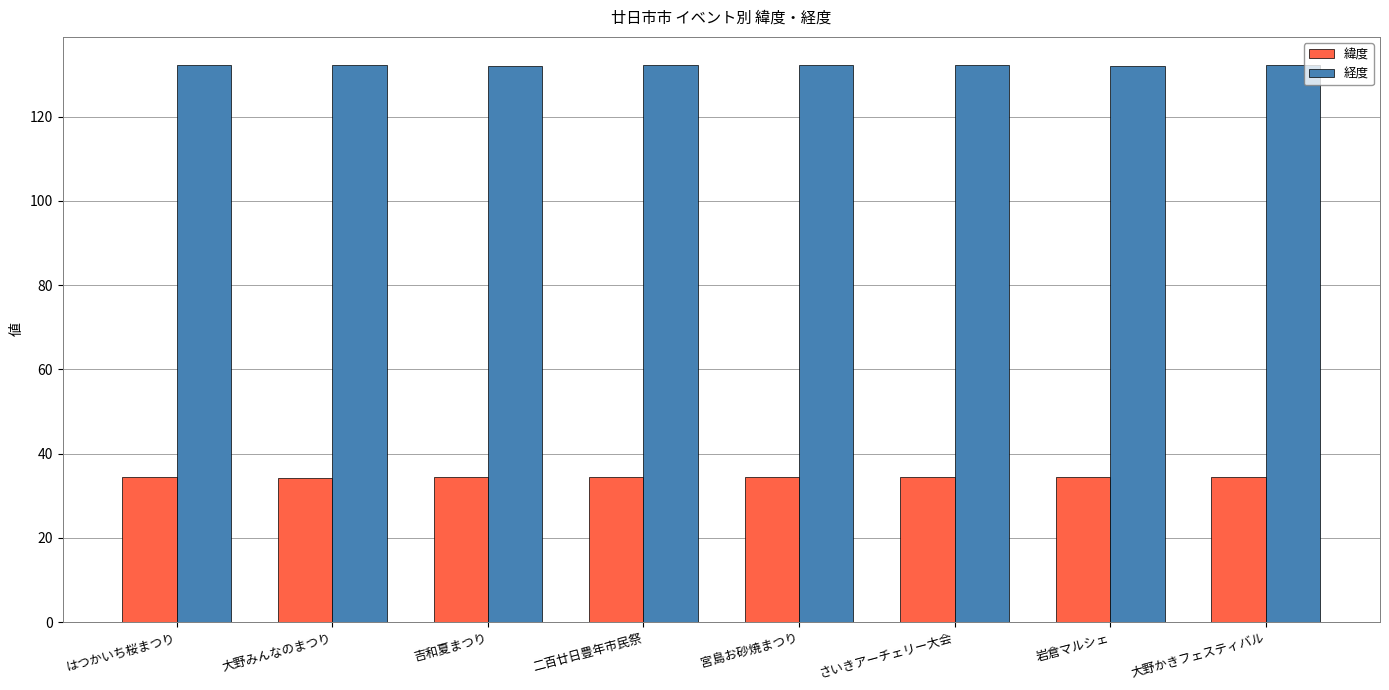

Read the 経度 value at 宮島お砂焼まつり.

132.3